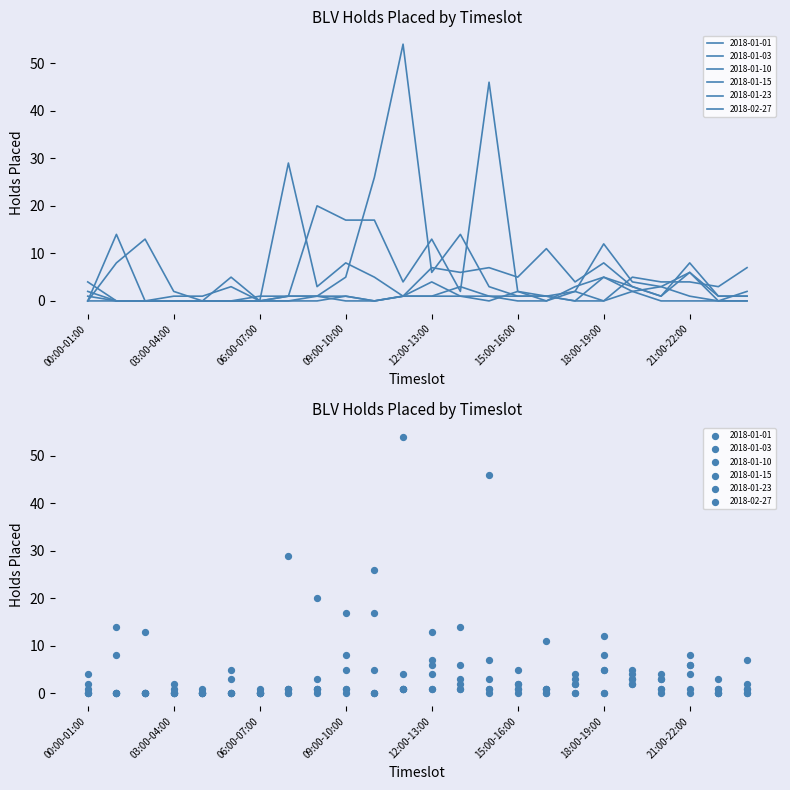

What are all the series names shown in the legend?

2018-01-01, 2018-01-03, 2018-01-10, 2018-01-15, 2018-01-23, 2018-02-27